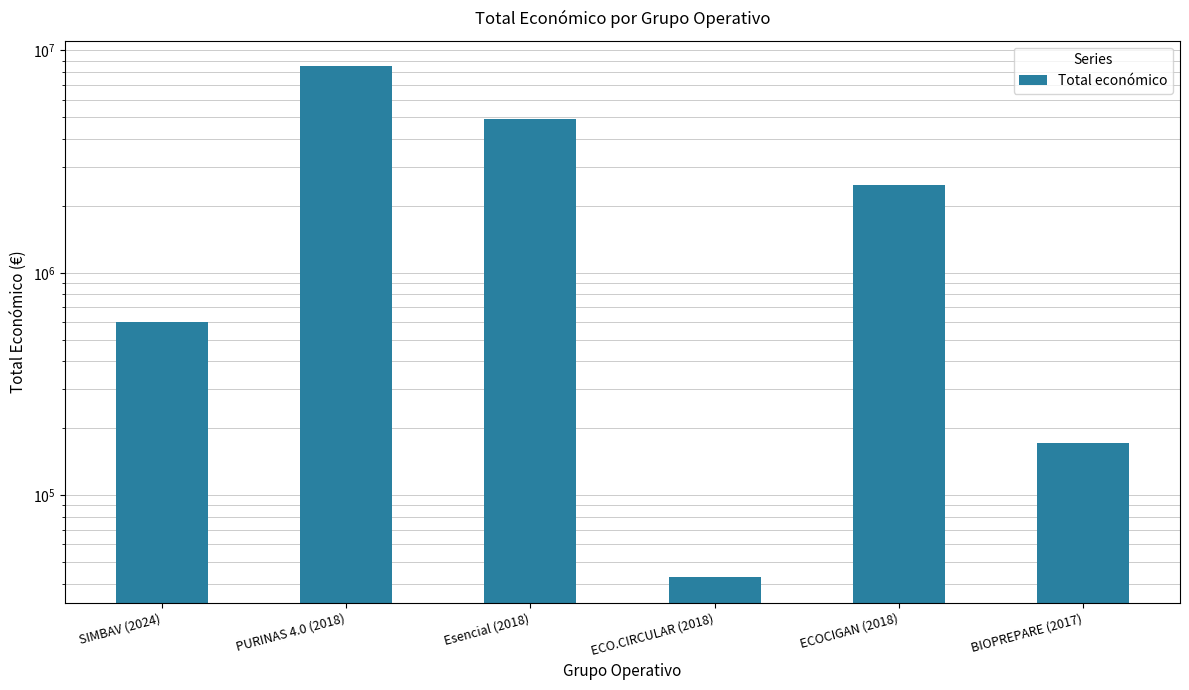

True or false: the data shows 16780 at ECO.CIRCULAR (2018).

False